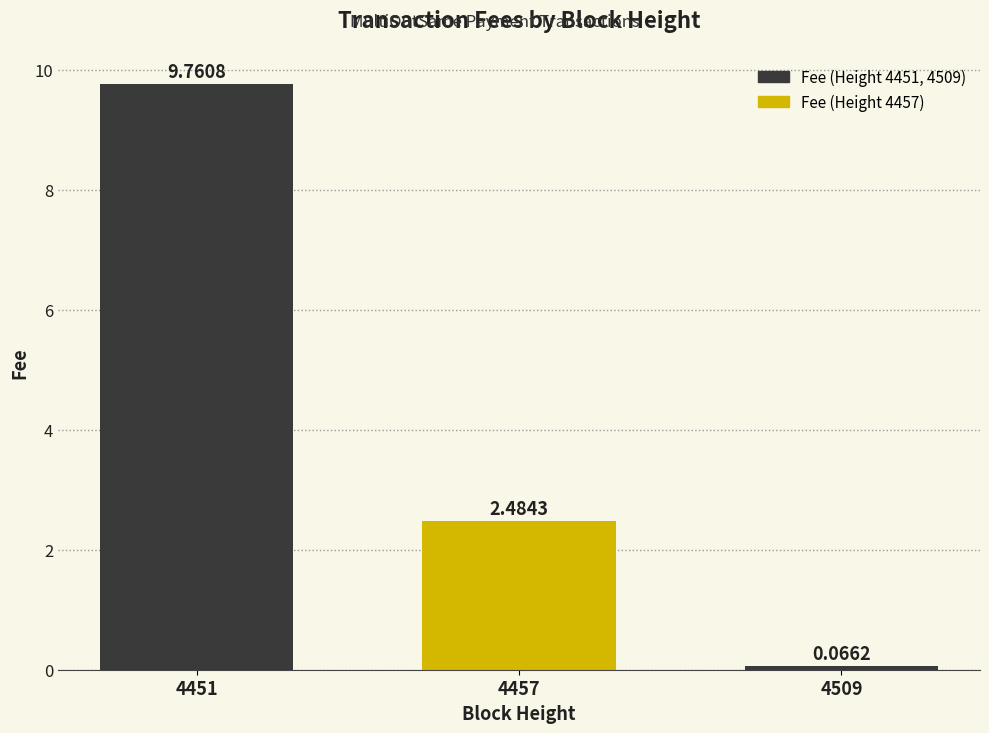

What is the maximum value shown in the chart?

9.8